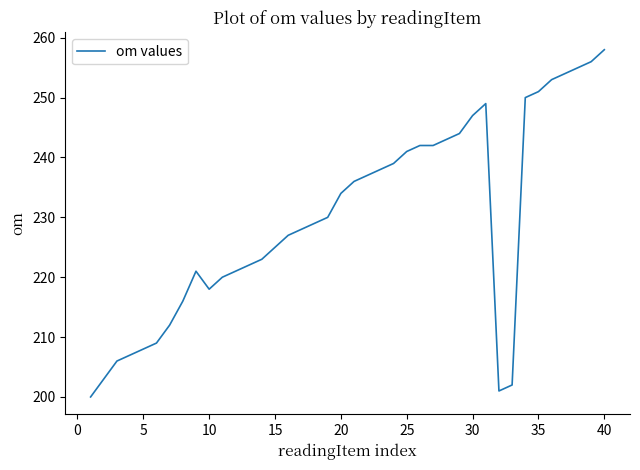

What is the maximum value shown in the chart?

258